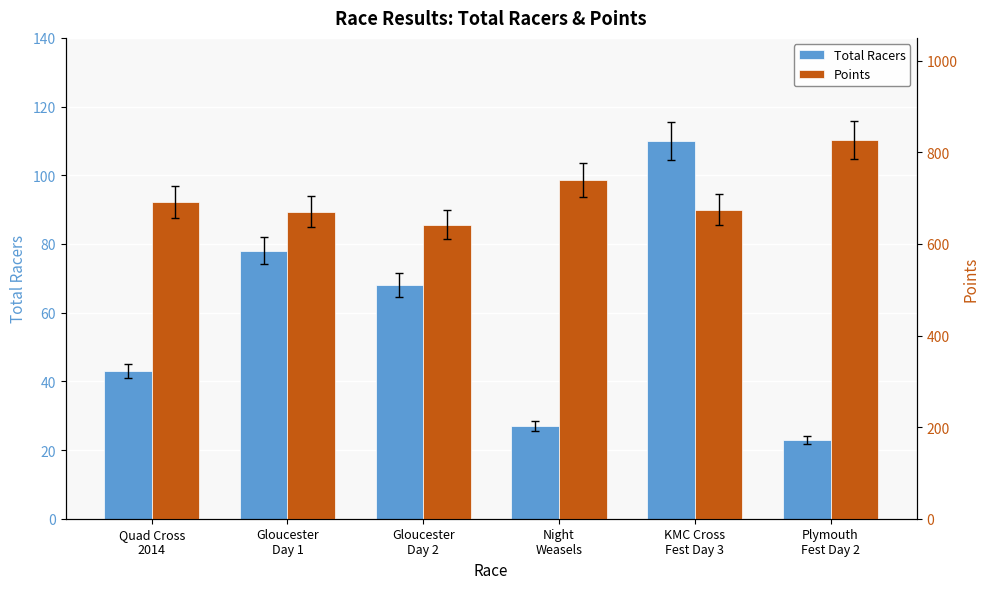

Where is Points nearest to the value 734?

Night
Weasels